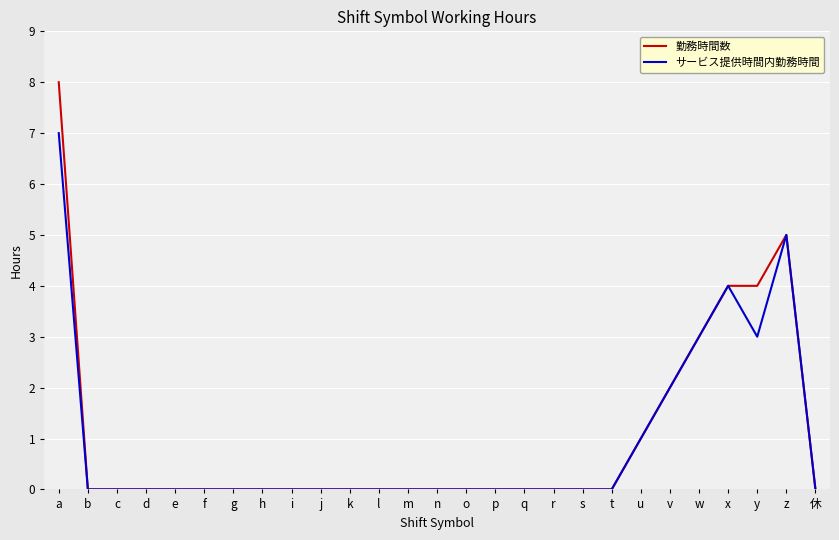

List the series in order of their overall mean, lowest first.

サービス提供時間内勤務時間, 勤務時間数